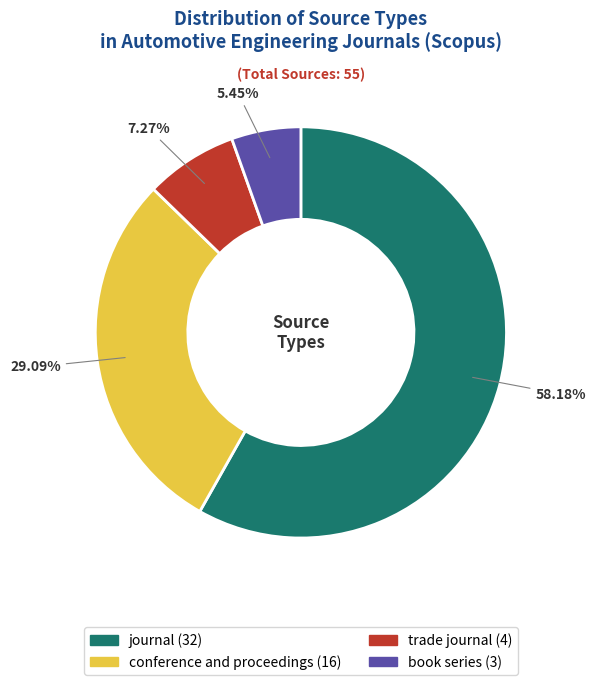

To the nearest percent, what is the combined percentage of trade journal and journal?

65%